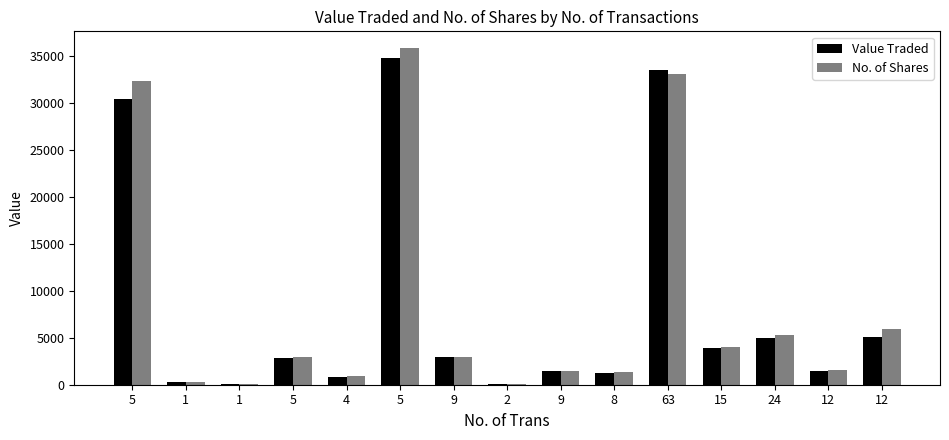

How many groups of bars are there?

15